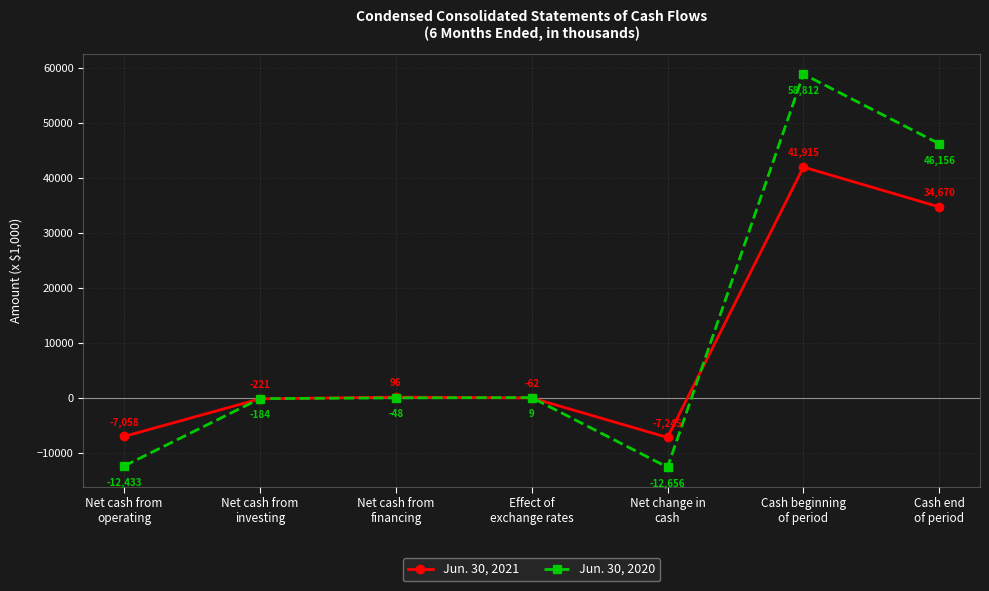

At which category does Jun. 30, 2021 reach its first local valley?

Net change in
cash